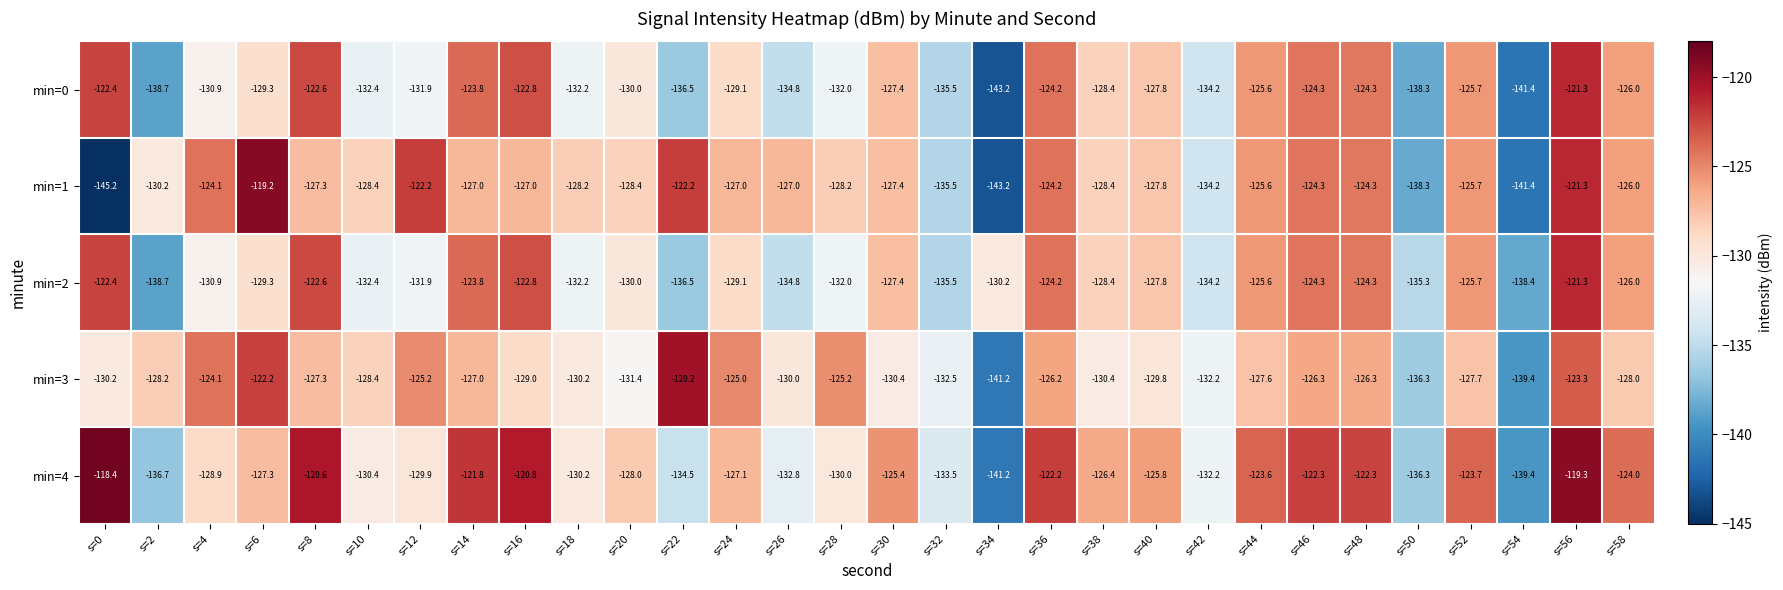

Which series has the widest spread of values?

min=1